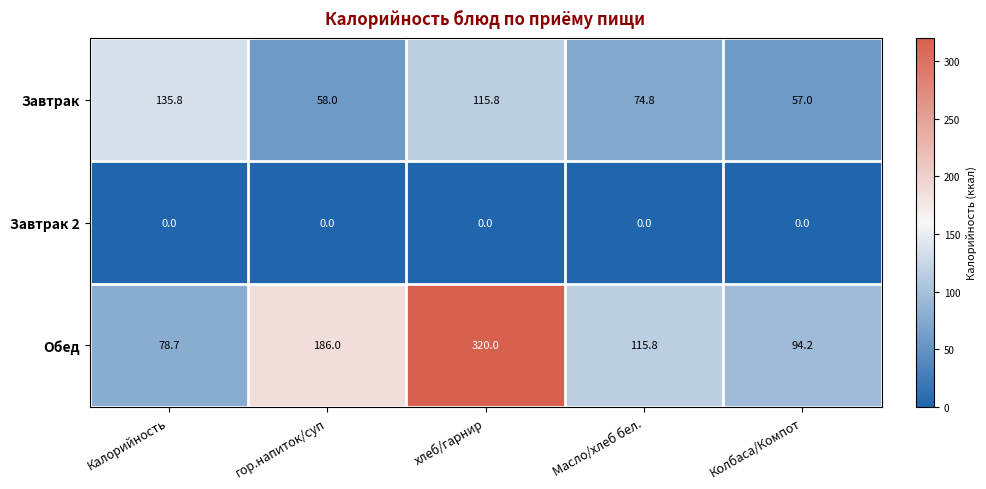

What is the greatest value displayed?

320.0